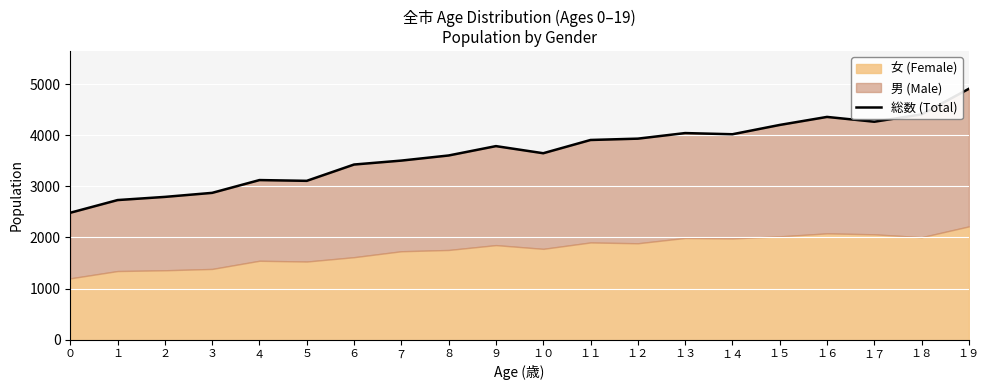

What is the sum of all values?

73104